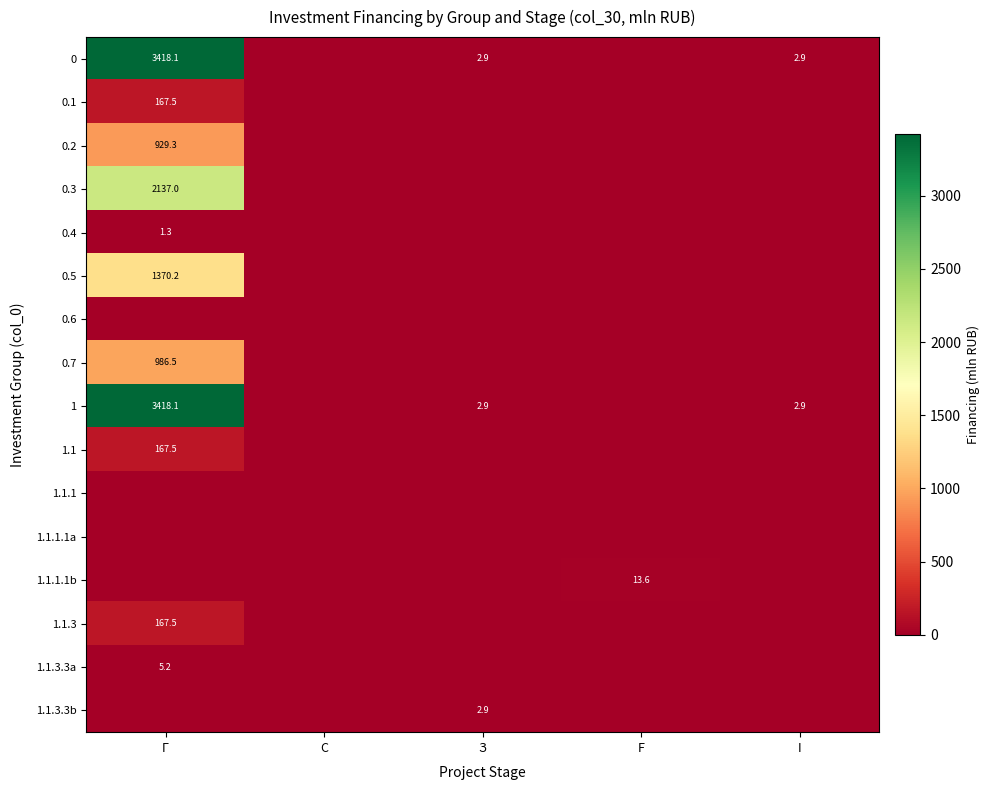

Is it true that 0.2 equals 1314.3 at Г?

False